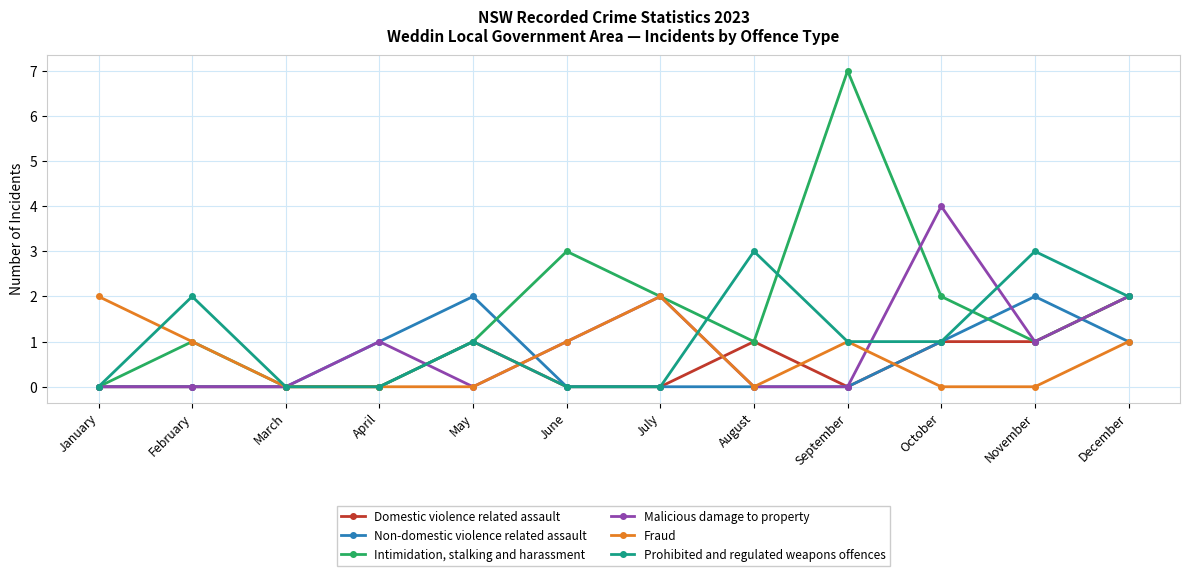

At how many categories does at least one series exceed 5?

1